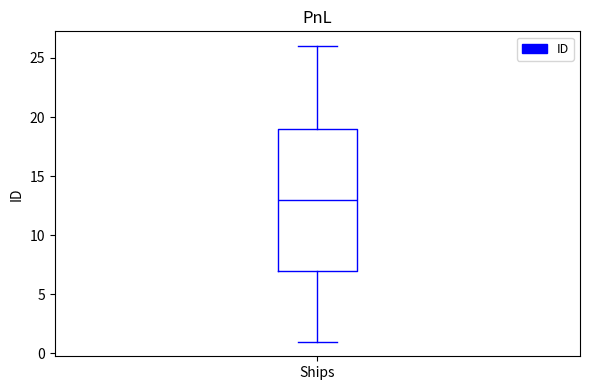

Transcribe this box plot: give where the median line is, the range the box spans, and where the two whiskers end, as read against the y-axis. The values are not printed on the chart, so give them approximately, as read against the axis.

median 13, box 7 to 19, whiskers 1 to 26